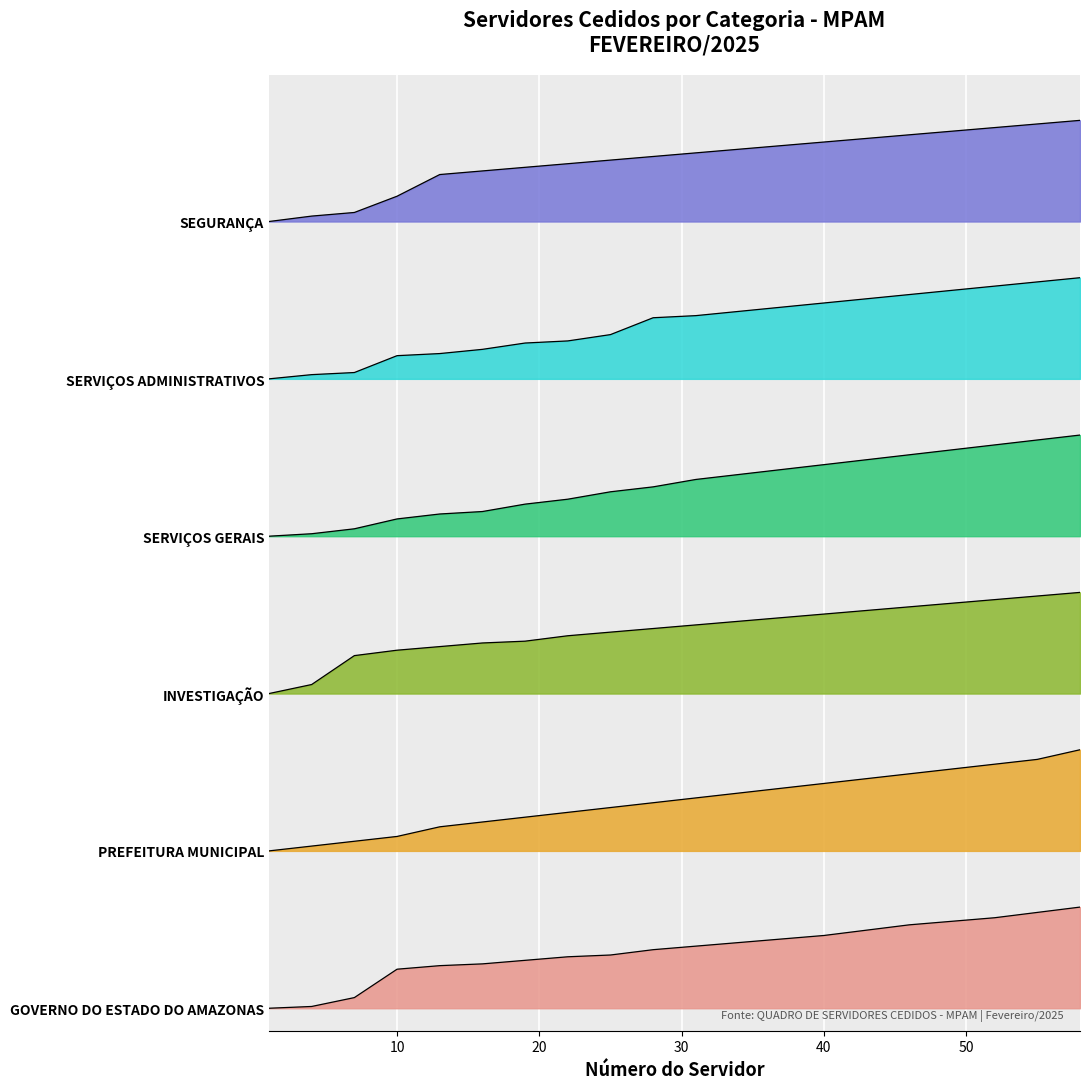

Between 10 and 49, which is larger?

49